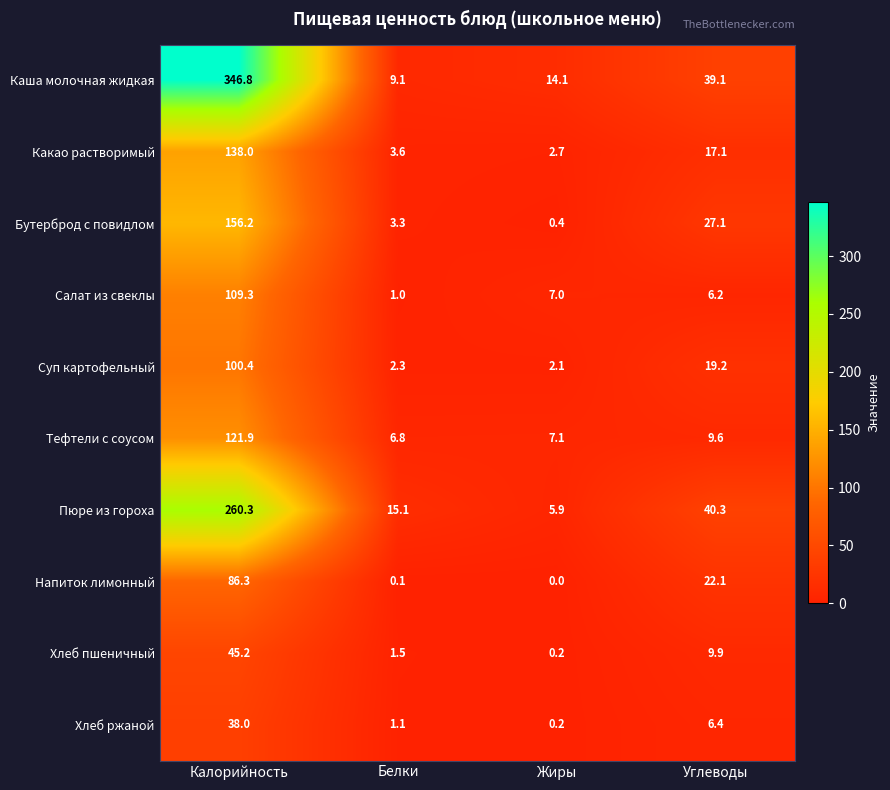

What is the sum of all Хлеб пшеничный values?

56.8